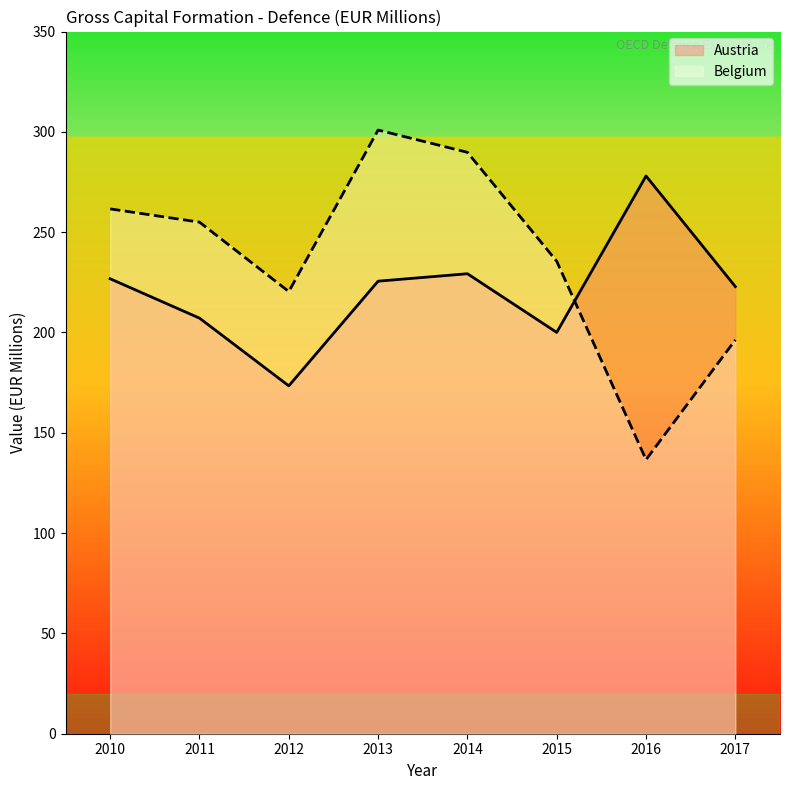

How many data points in Belgium are less than 255?

4